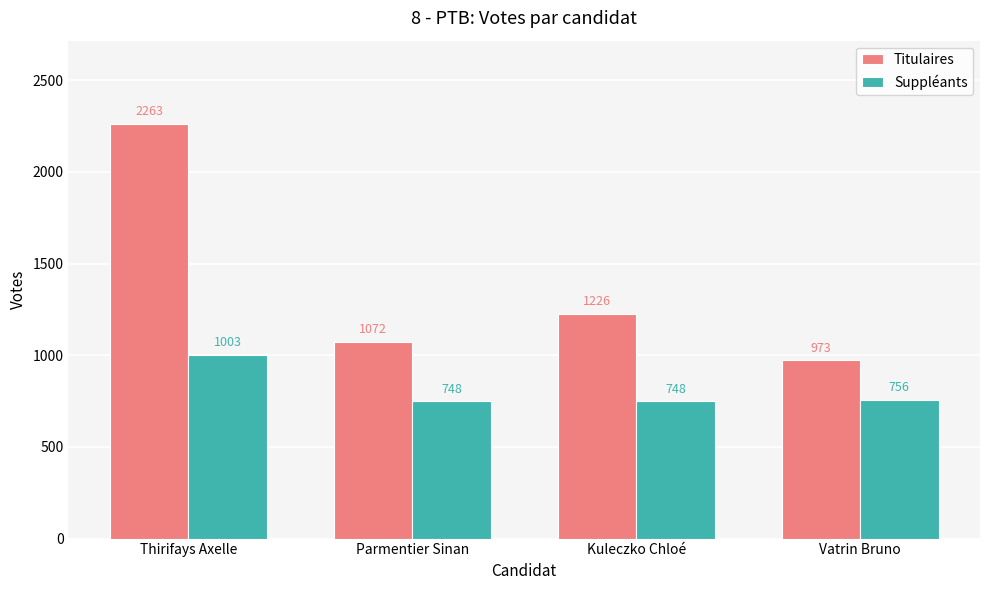

Is the value of Suppléants at Vatrin Bruno greater than the value of Titulaires at Parmentier Sinan?

No